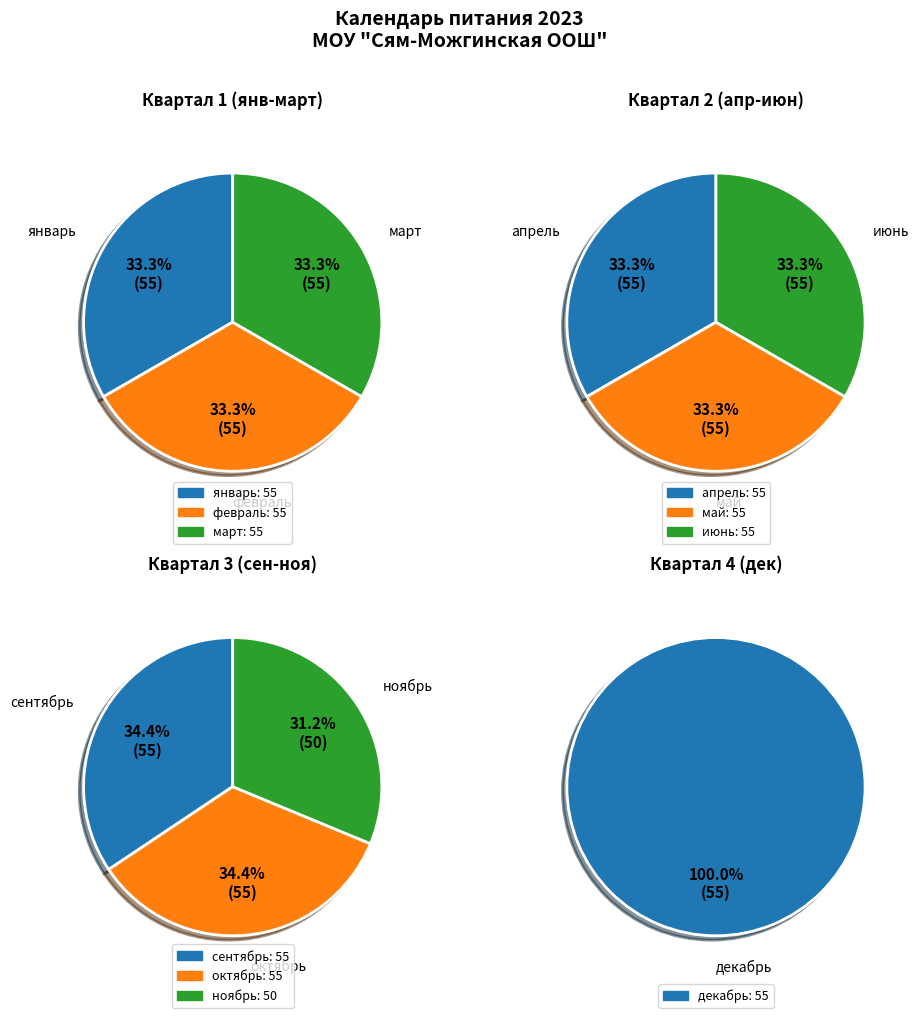

True or false: 5 accounts for 13% of the total.

False